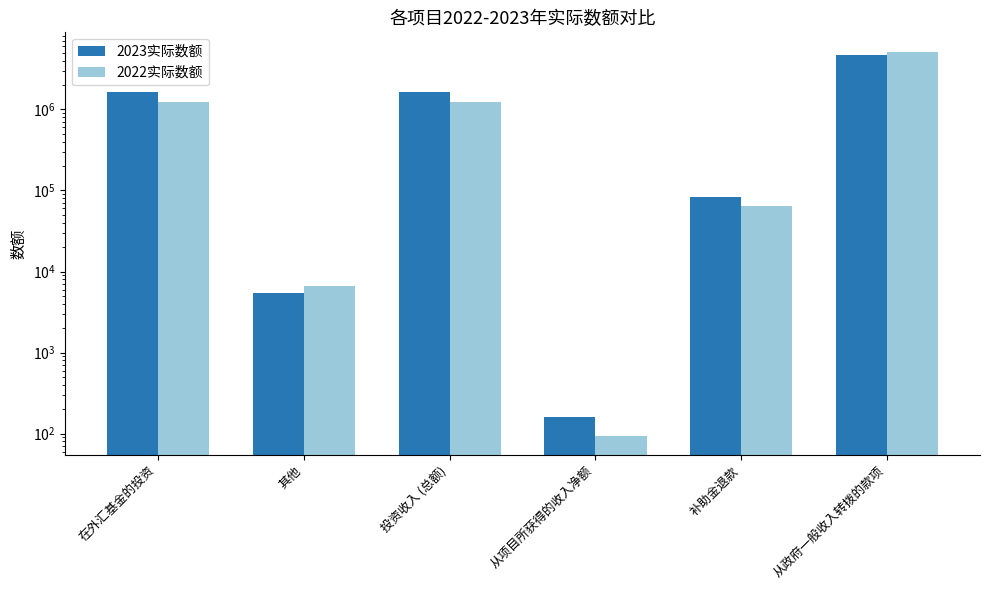

How many series are shown in this chart?

2